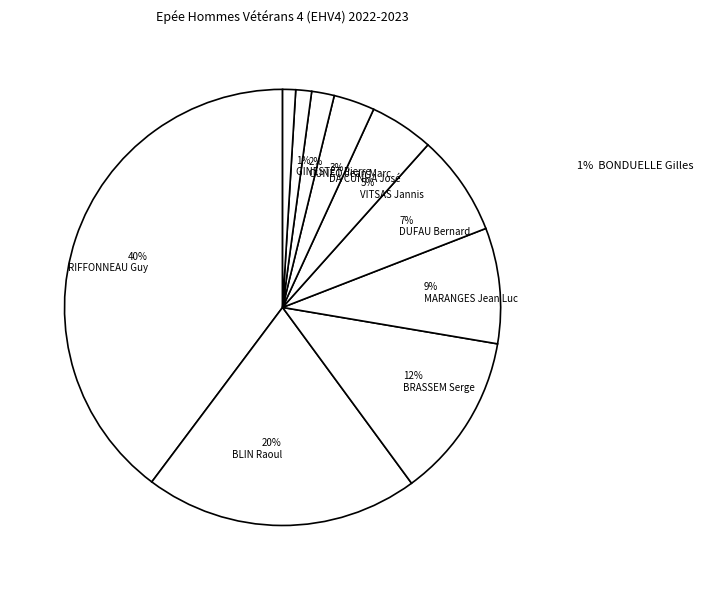

Is there any slice that represents more than half of the pie?

No